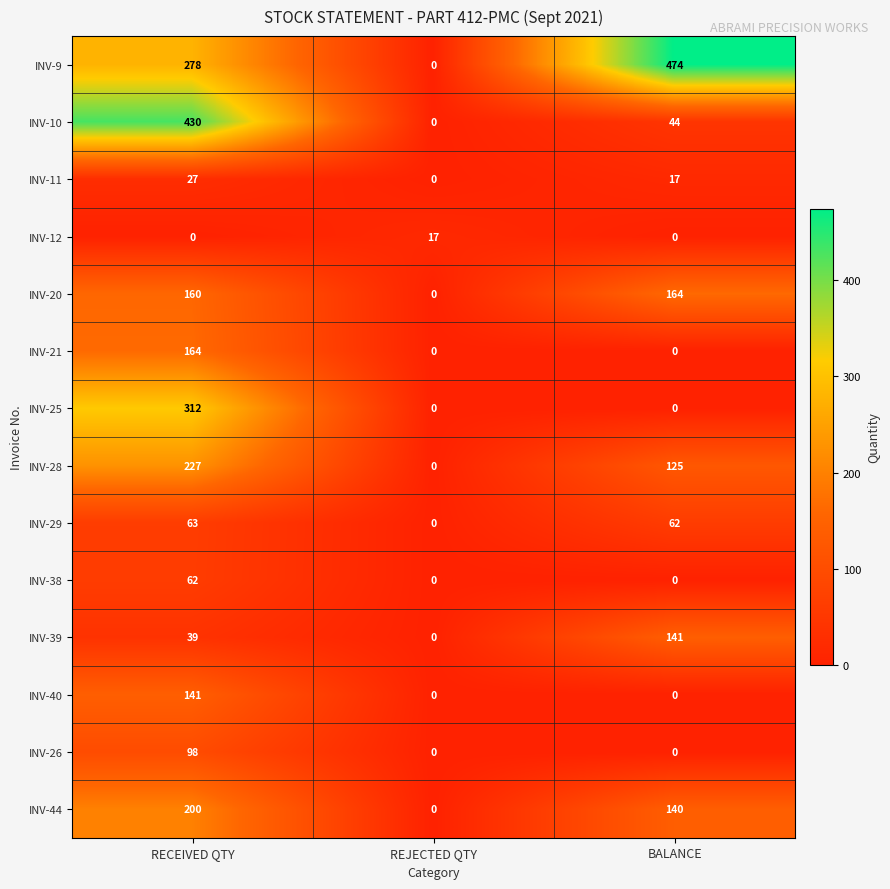

At RECEIVED QTY, list the series in order from smallest to largest.

INV-12, INV-11, INV-39, INV-38, INV-29, INV-26, INV-40, INV-20, INV-21, INV-44, INV-28, INV-9, INV-25, INV-10